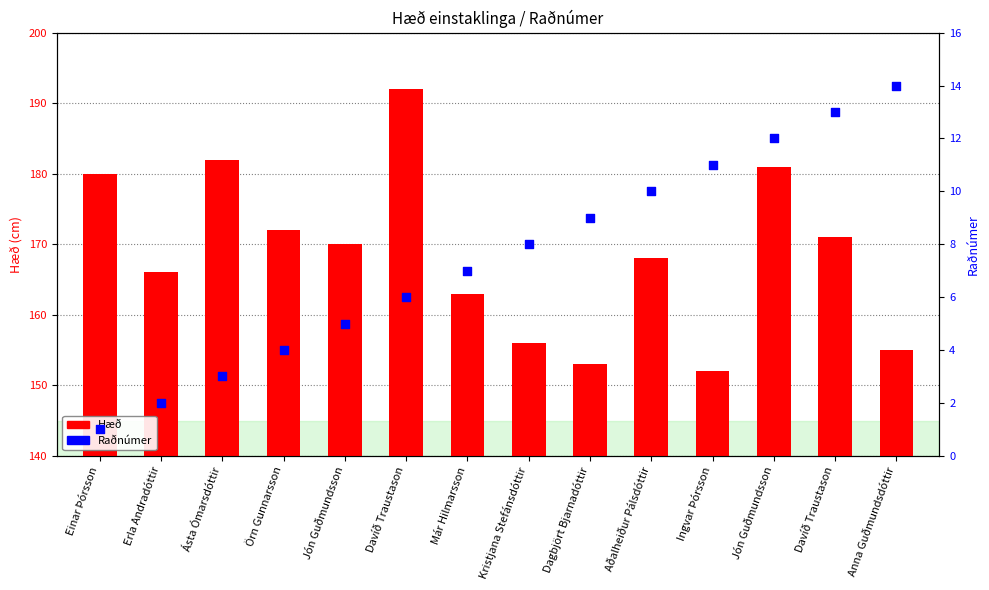

Which series reaches the maximum Y coordinate?

Hæð